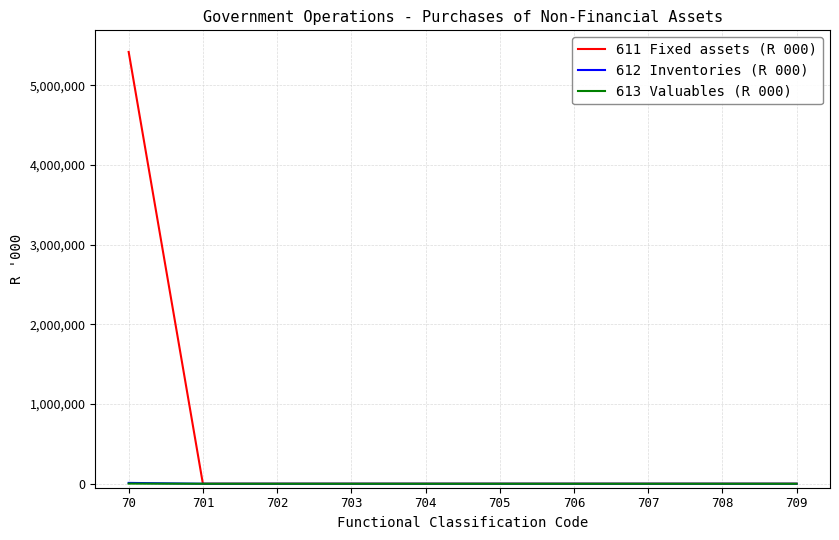

Which series has the widest spread of values?

611 Fixed assets (R 000)